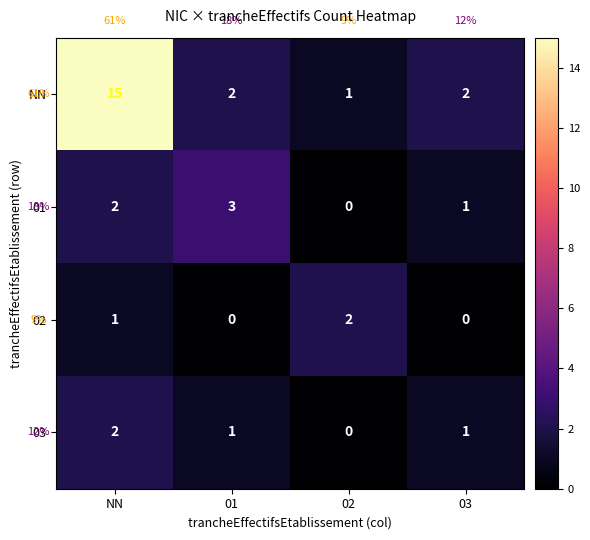

At which category is the sum across all series the highest?

NN